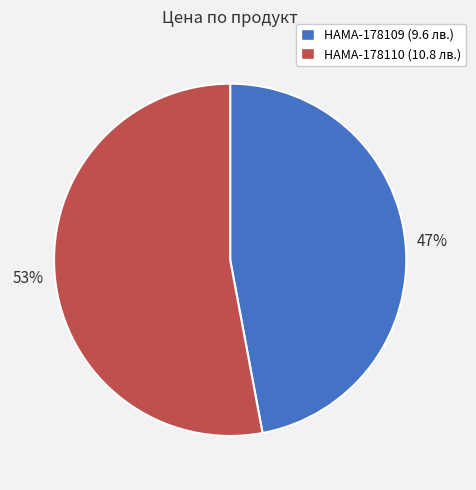

The HAMA-178109 slice represents 60% of the pie. True or false?

False